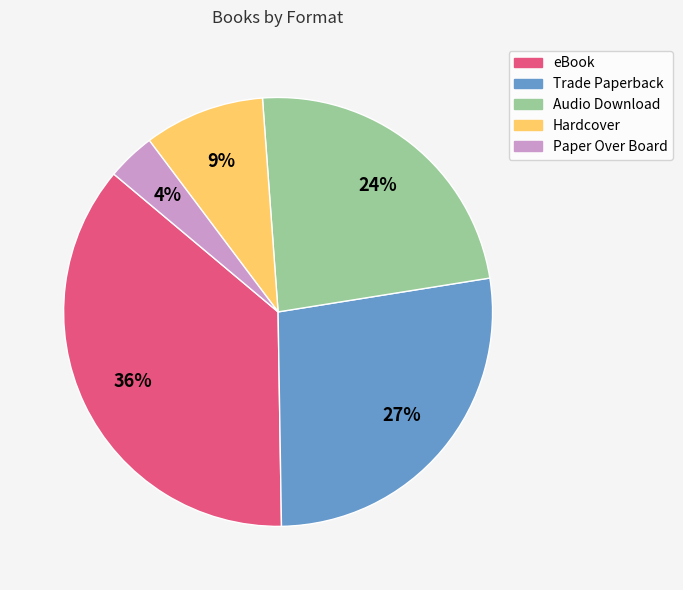

Does Trade Paperback account for over 50% of the chart?

No